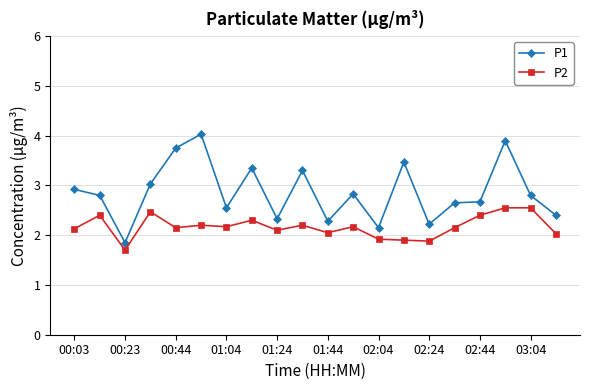

True or false: P1 has more than 0 interior local peaks.

True